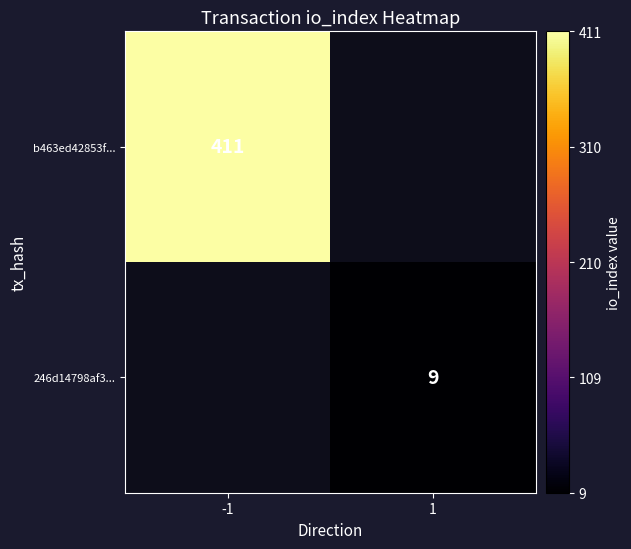

Count the number of data series in this chart.

2